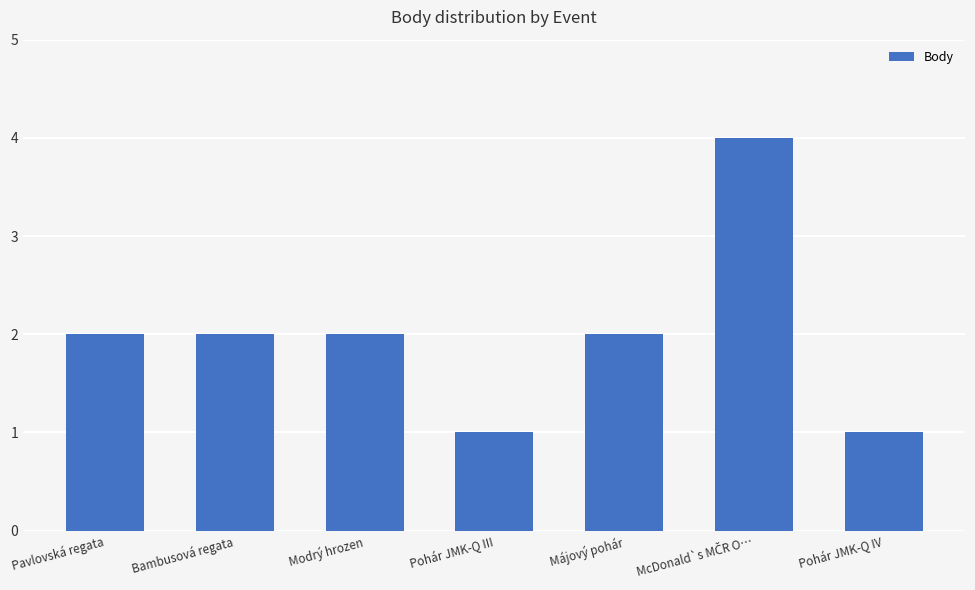

Count the number of categories in the chart.

7